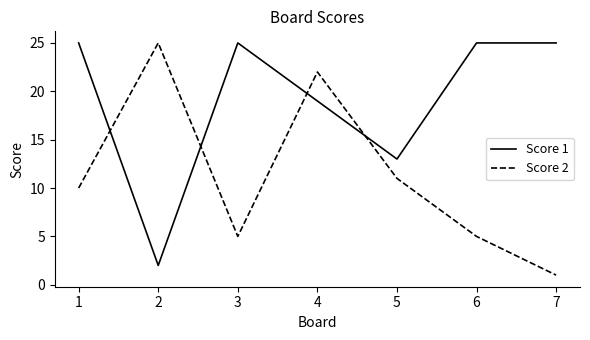

What is the maximum value shown in the chart?

25